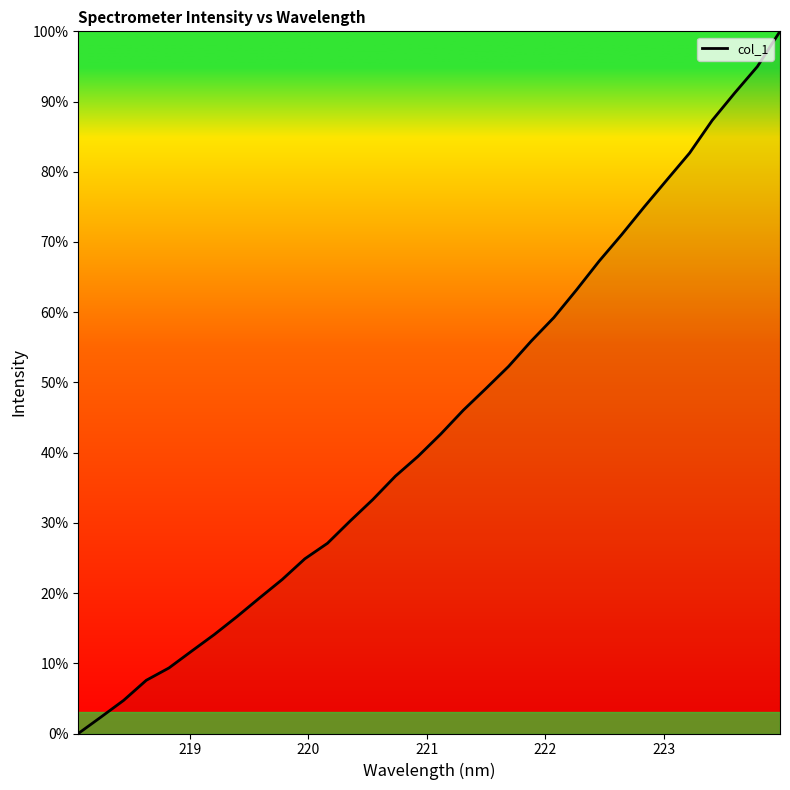

What is the average value?

44.3